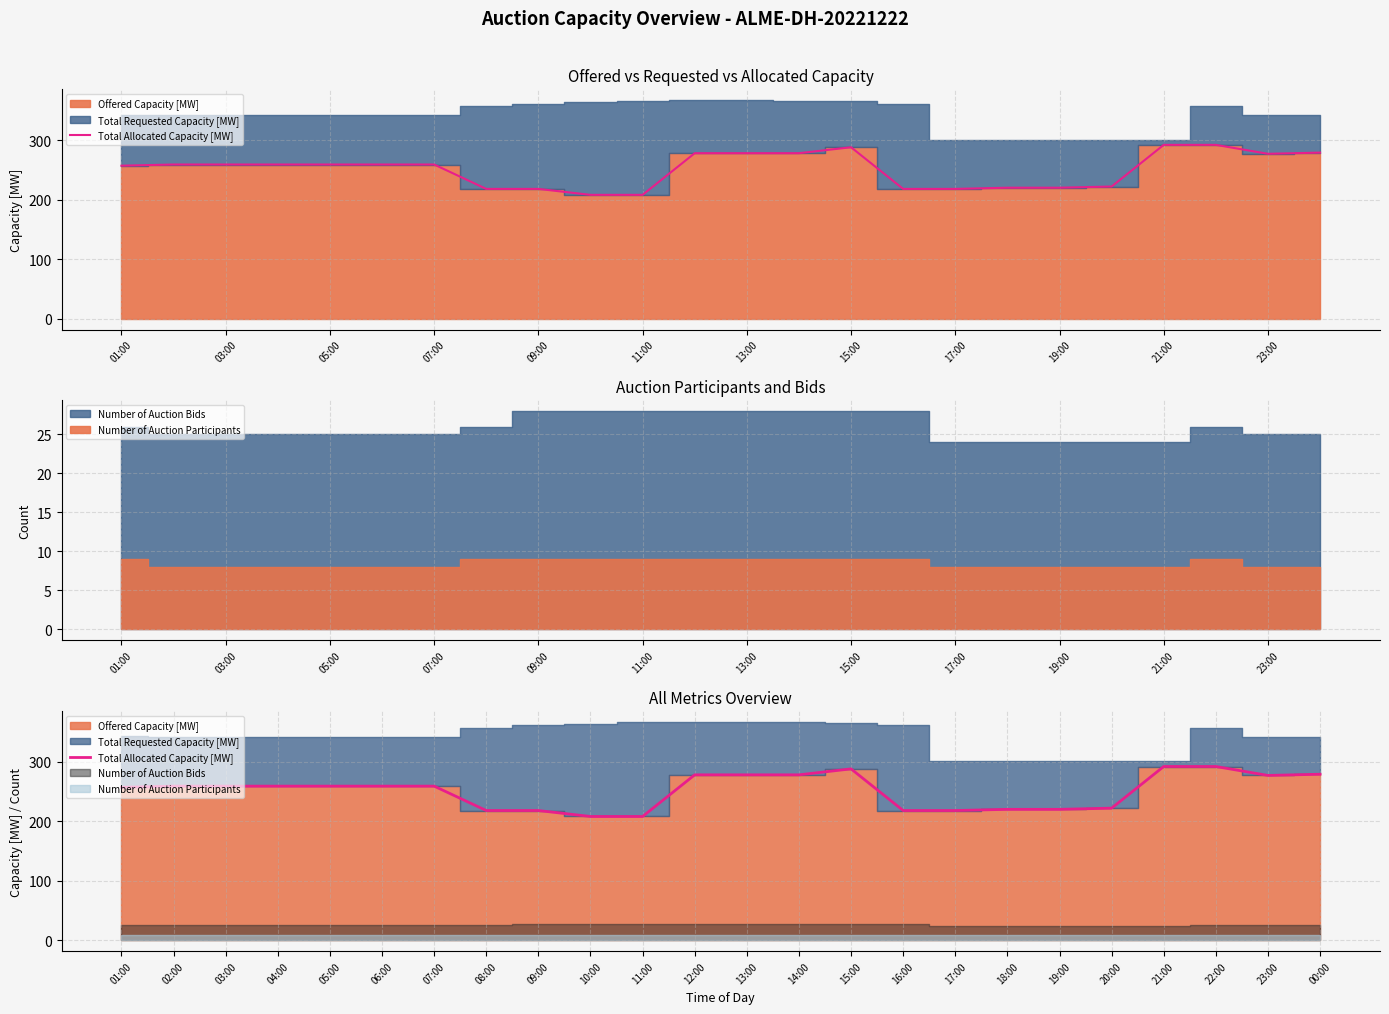

Reading left to right, list all the values displayed in this chart.

257	259	259	259	259	259	259	218	218	208	208	278	278	278	288	218	218	220	220	222	292	292	277	279